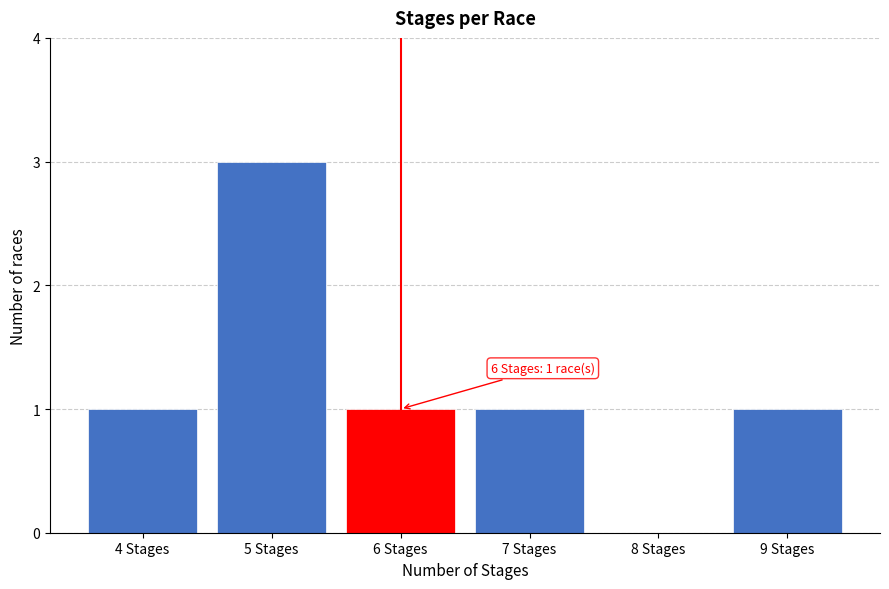

Reading left to right, list all the values displayed in this chart.

4 Stages=1	5 Stages=3	6 Stages=1	7 Stages=1	8 Stages=0	9 Stages=1